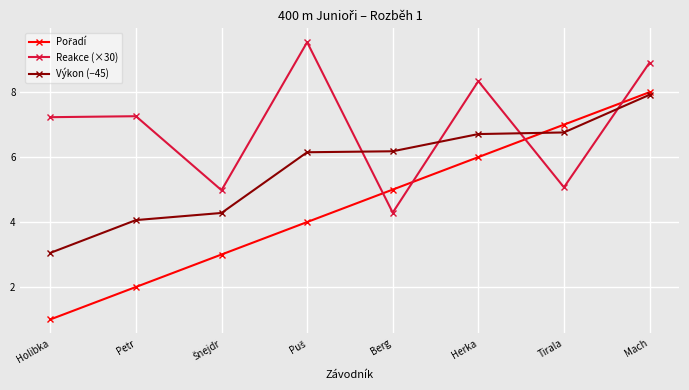

What is the maximum value for Výkon (−45)?

7.9